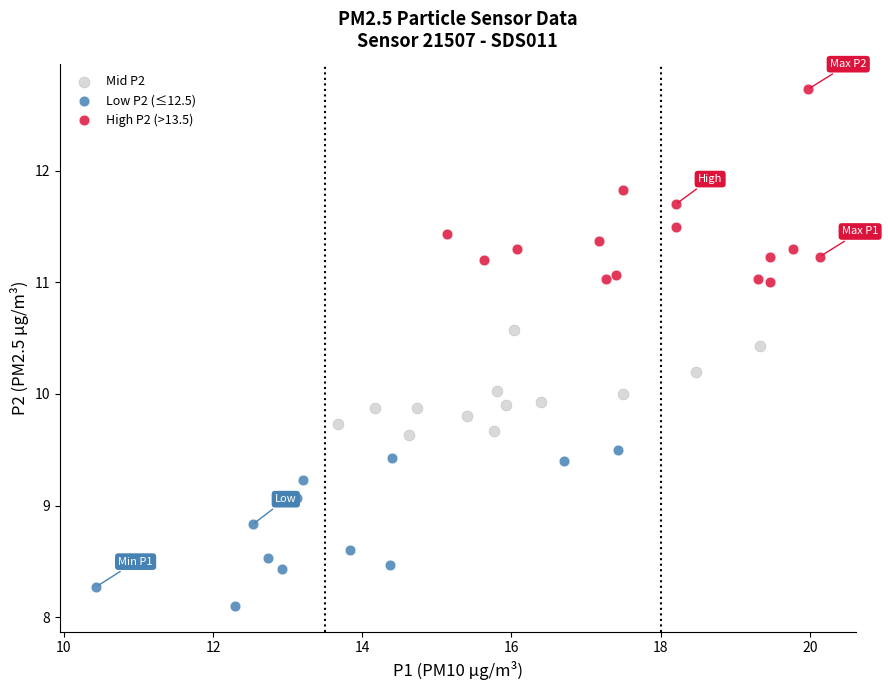

Which series contains the lowest Y value?

Low P2 (≤12.5)